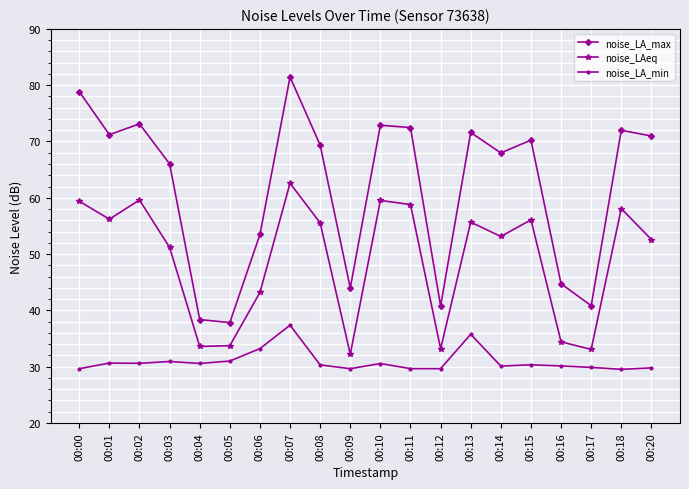

What is the difference between the highest and lowest values at 00:14?

37.9